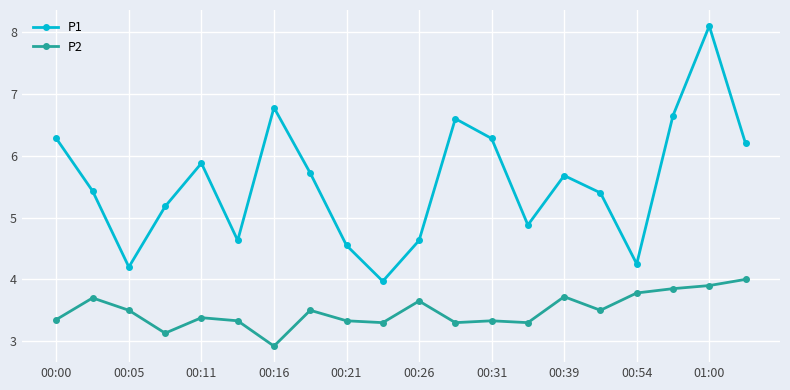

What is the value of the P1 point at the 2nd from the left?

5.4